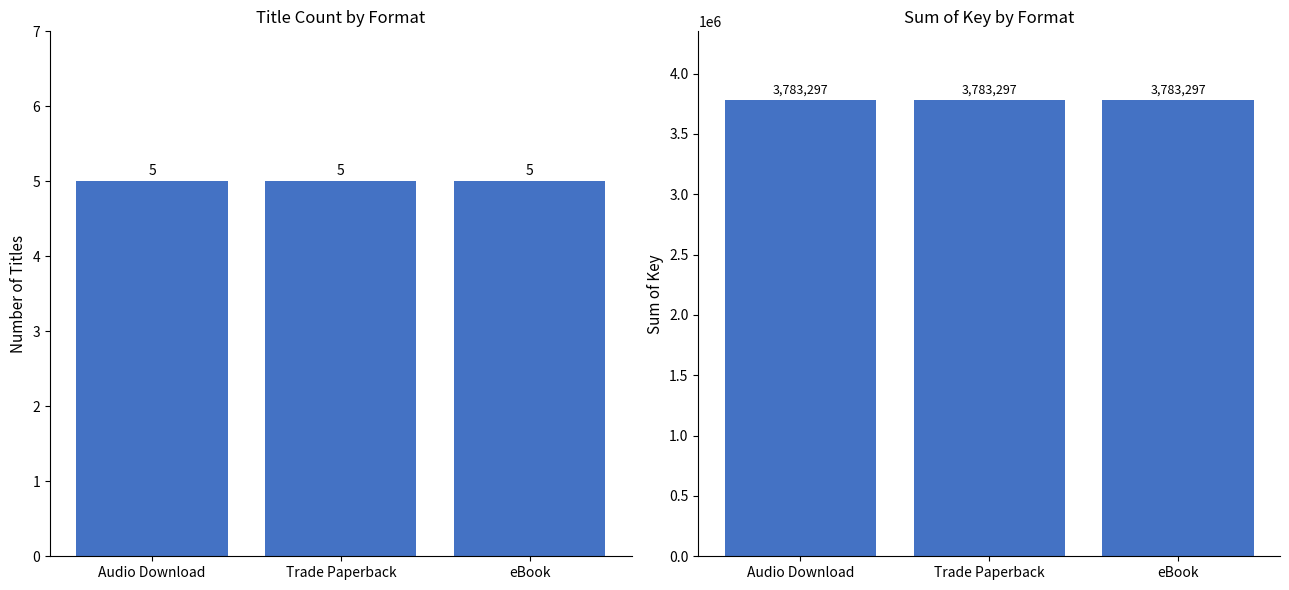

List the series in order of their overall mean, lowest first.

Count of Titles, Sum of Key